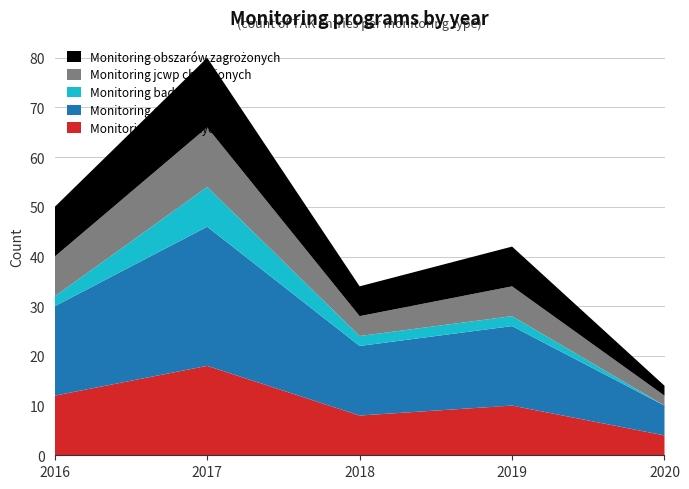

Reading left to right, extract all data points from this chart.

Monitoring diagnostyczny: 12	18	8	10	4
Monitoring operacyjny: 18	28	14	16	6
Monitoring badawczy: 2	8	2	2	0
Monitoring jcwp chronionych: 8	12	4	6	2
Monitoring obszarów zagrożonych: 10	14	6	8	2